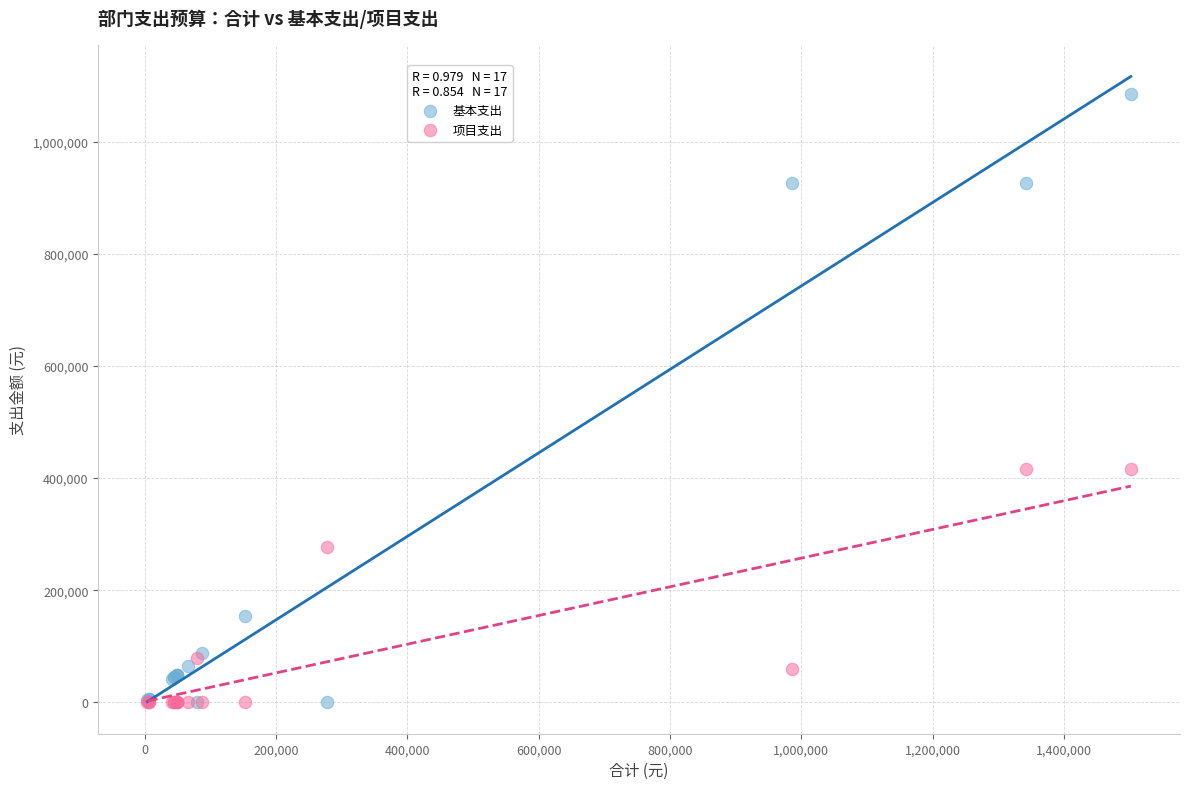

In the 项目支出 series, what Y value is closest to 208400?

276800.0